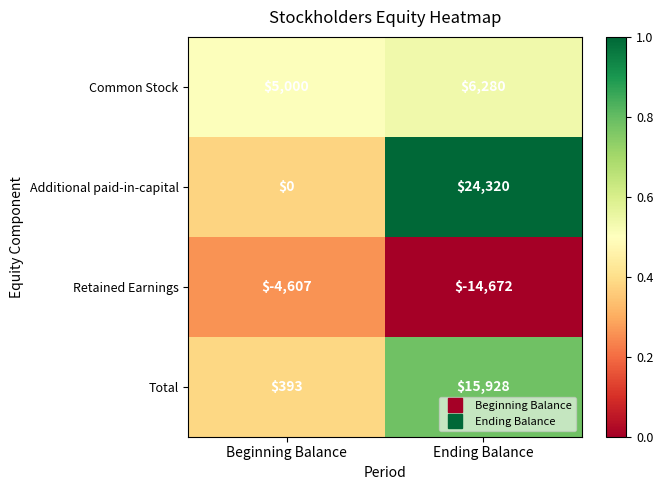

Which series has the largest range (max minus min)?

Additional paid-in-capital